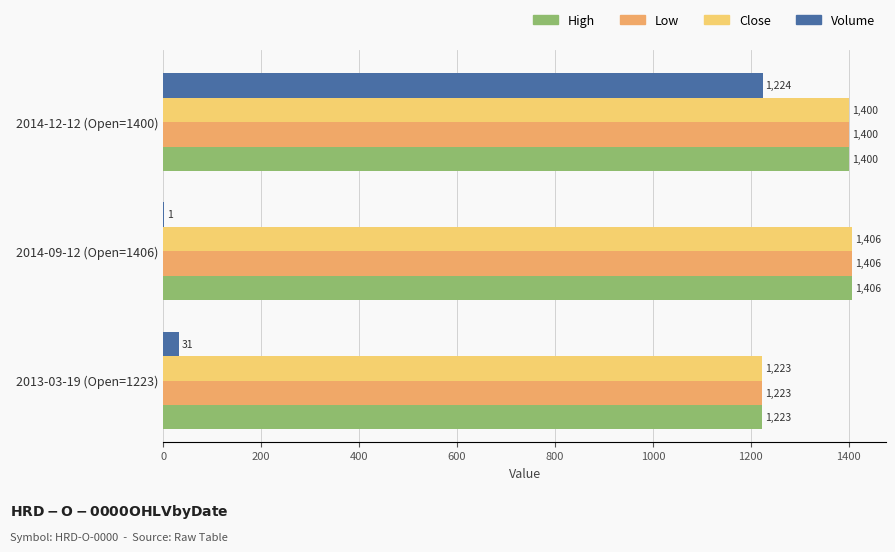

Is it true that Low equals 1223 at 2013-03-19 (Open=1223)?

True